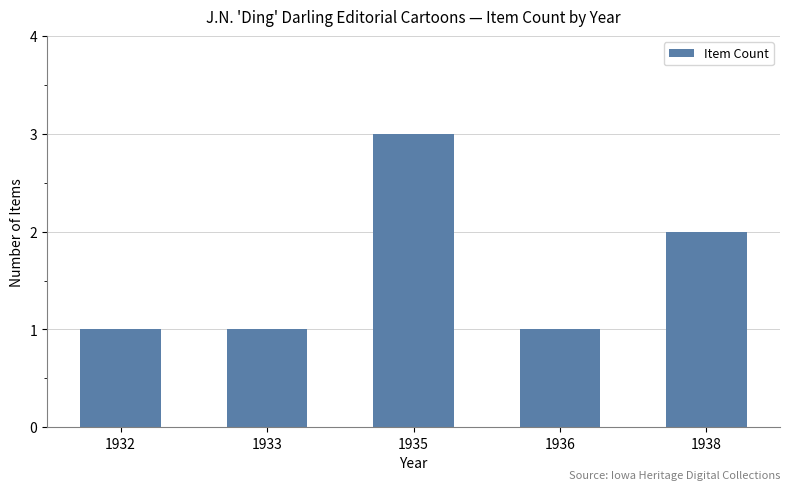

What is the value of the 4th bar from the left?

1